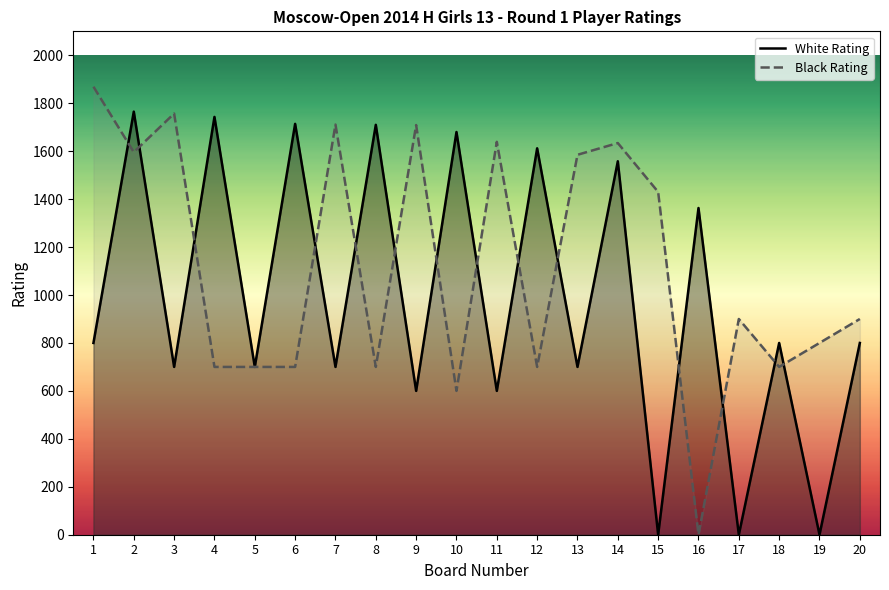

True or false: White Rating has more than 0 interior local peaks.

True